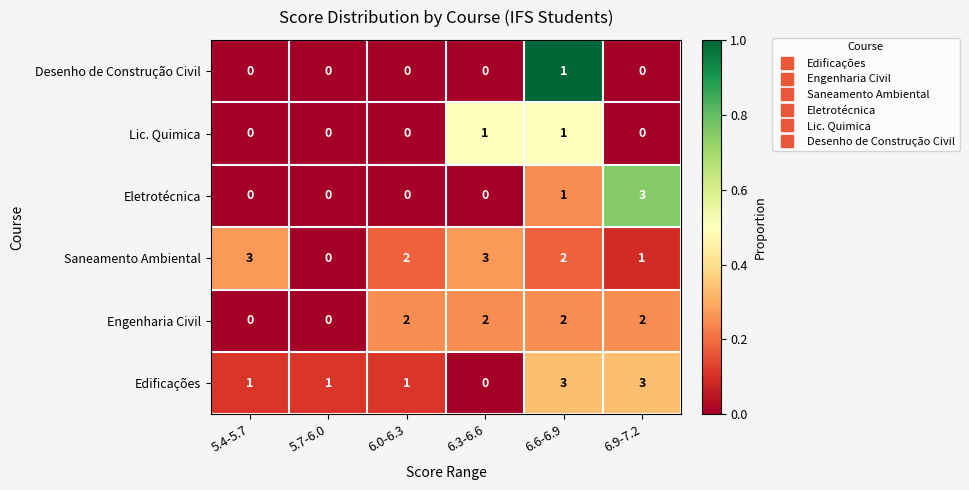

What is the sum of all Eletrotécnica values?

4